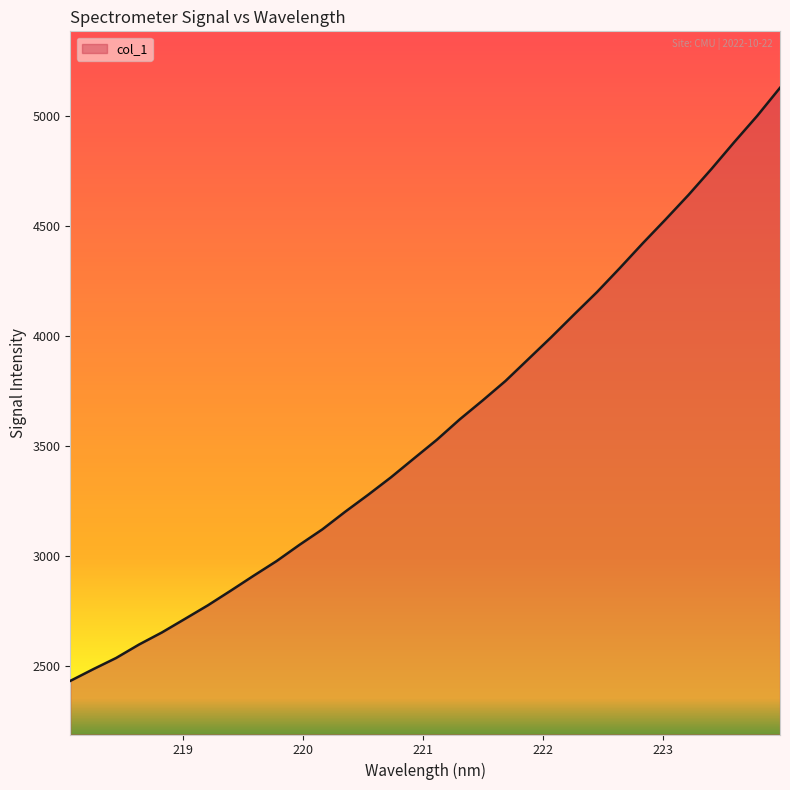

What is the maximum value shown in the chart?

5127.8